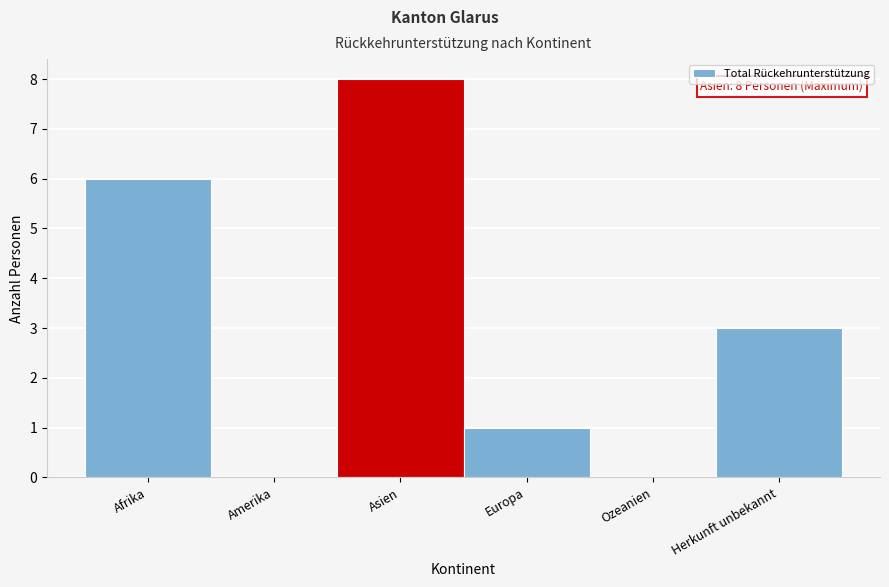

Reading left to right, what are all the values shown in this chart?

Afrika=6	Amerika=0	Asien=8	Europa=1	Ozeanien=0	Herkunft unbekannt=3